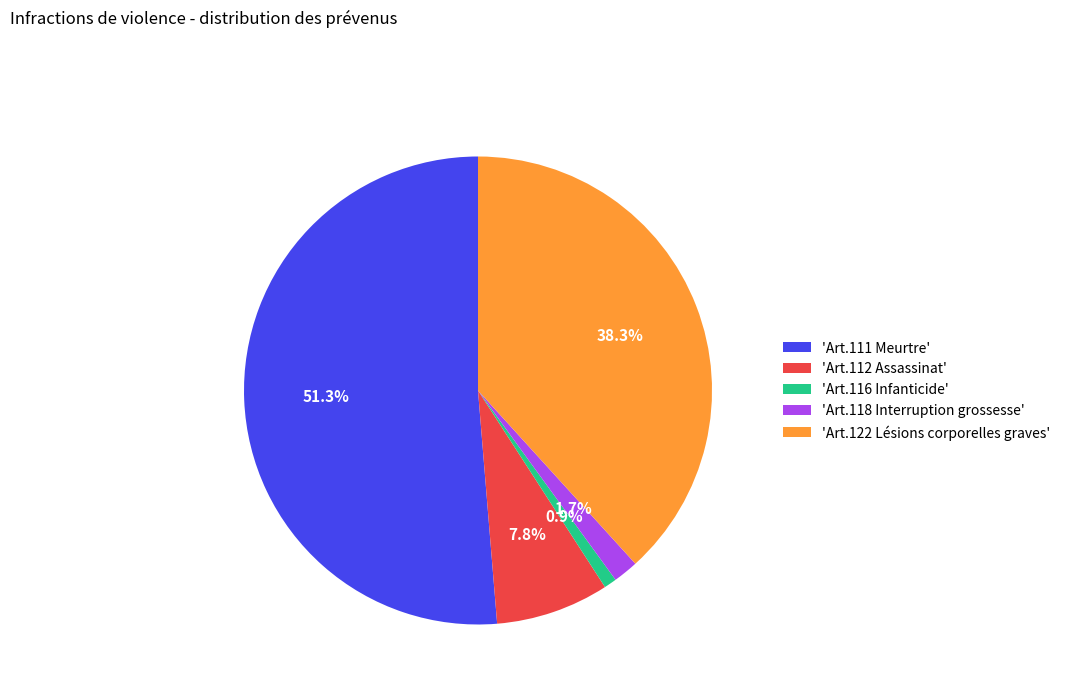

Rank the categories by value from highest to lowest.

'Art.111 Meurtre', 'Art.122 Lésions corporelles graves', 'Art.112 Assassinat', 'Art.118 Interruption grossesse', 'Art.116 Infanticide'